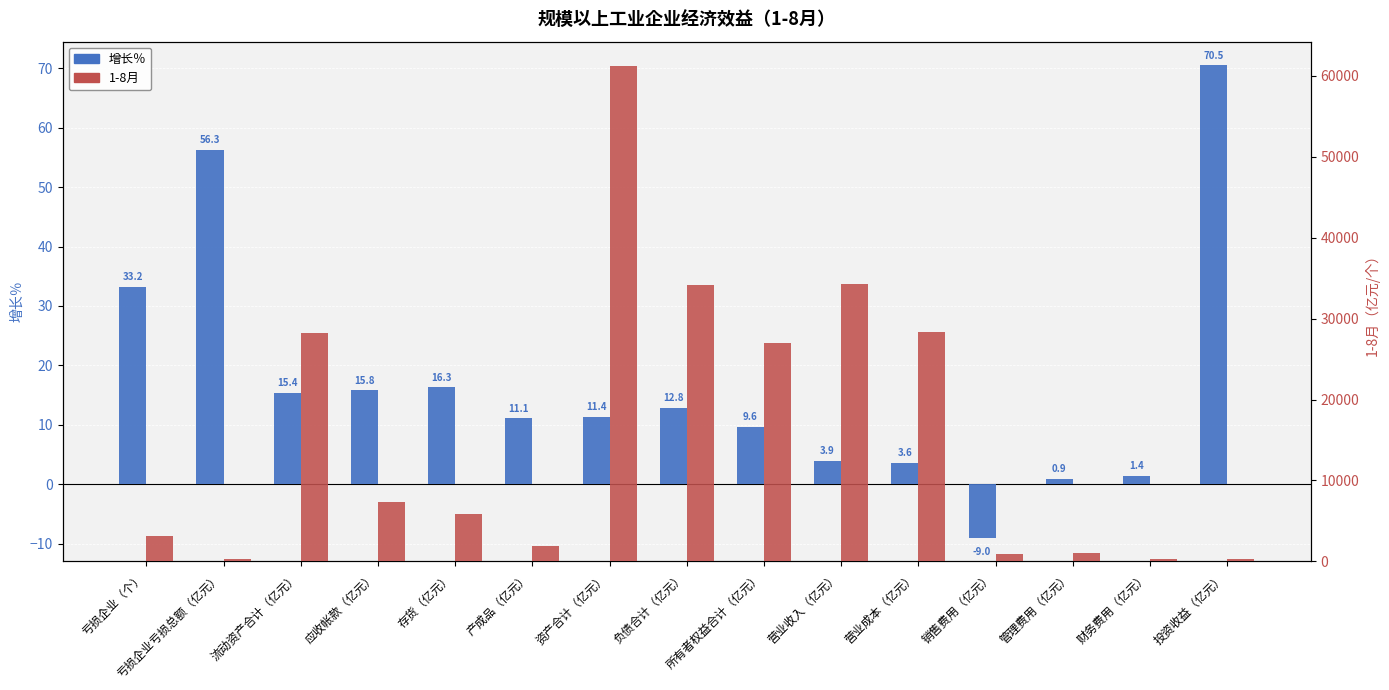

Which category has the highest value across all series?

资产合计（亿元）